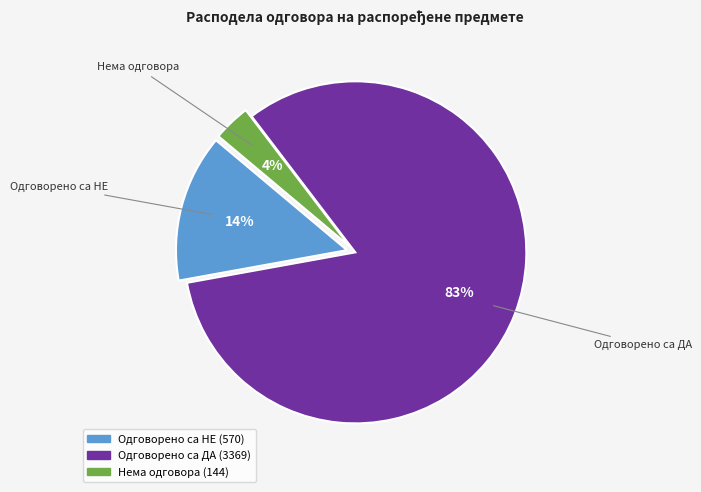

To the nearest percent, what is the combined percentage of Нема одговора and Одговорено са ДА?

86%